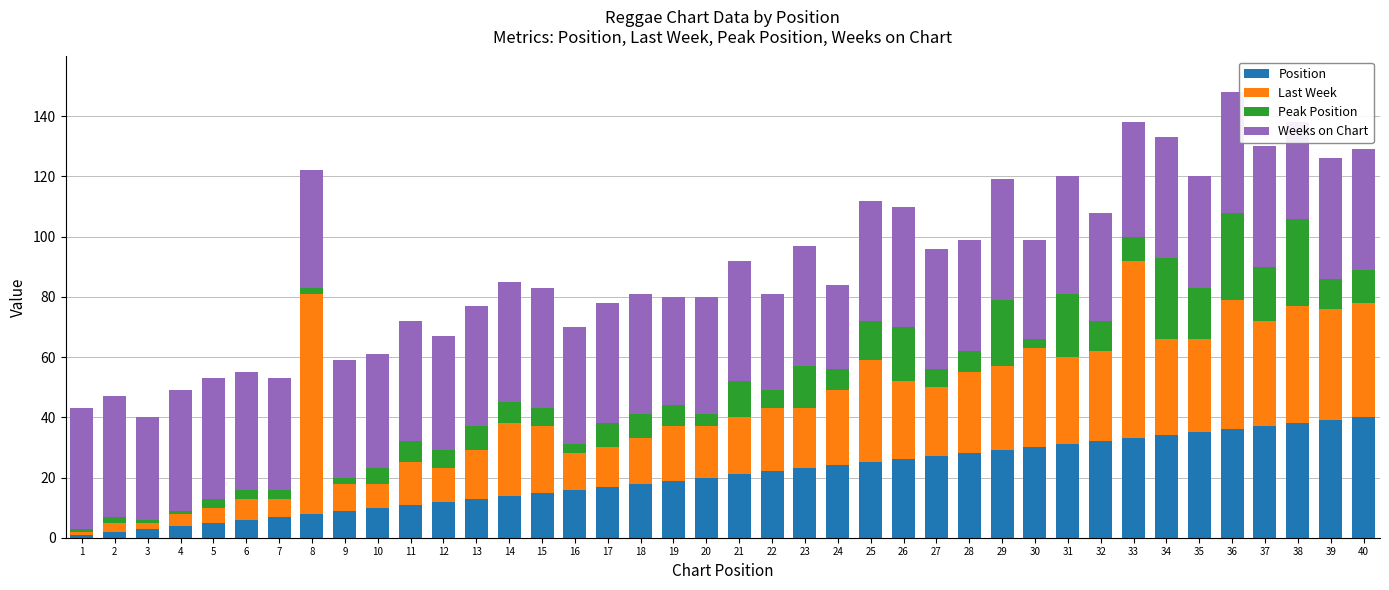

Is it true that Position equals 27 at 27?

True